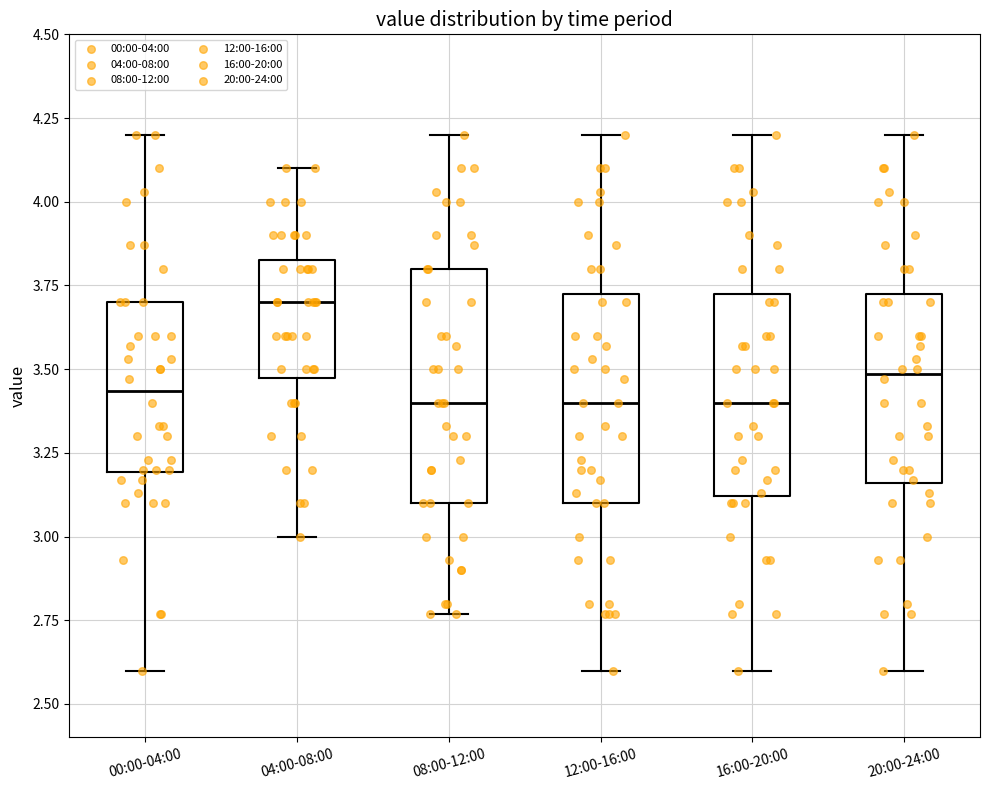

Reading left to right, read every box against the y-axis: the position of its median line, the range the box covers, and the ends of its whiskers. The values are not printed on the chart, so give them approximately, as read against the axis.

00:00-04:00: median 3.45, box 3.20 to 3.70, whiskers 2.60 to 4.20
04:00-08:00: median 3.70, box 3.50 to 3.85, whiskers 3.00 to 4.10
08:00-12:00: median 3.40, box 3.10 to 3.80, whiskers 2.75 to 4.20
12:00-16:00: median 3.40, box 3.10 to 3.75, whiskers 2.60 to 4.20
16:00-20:00: median 3.40, box 3.10 to 3.75, whiskers 2.60 to 4.20
20:00-24:00: median 3.50, box 3.15 to 3.75, whiskers 2.60 to 4.20